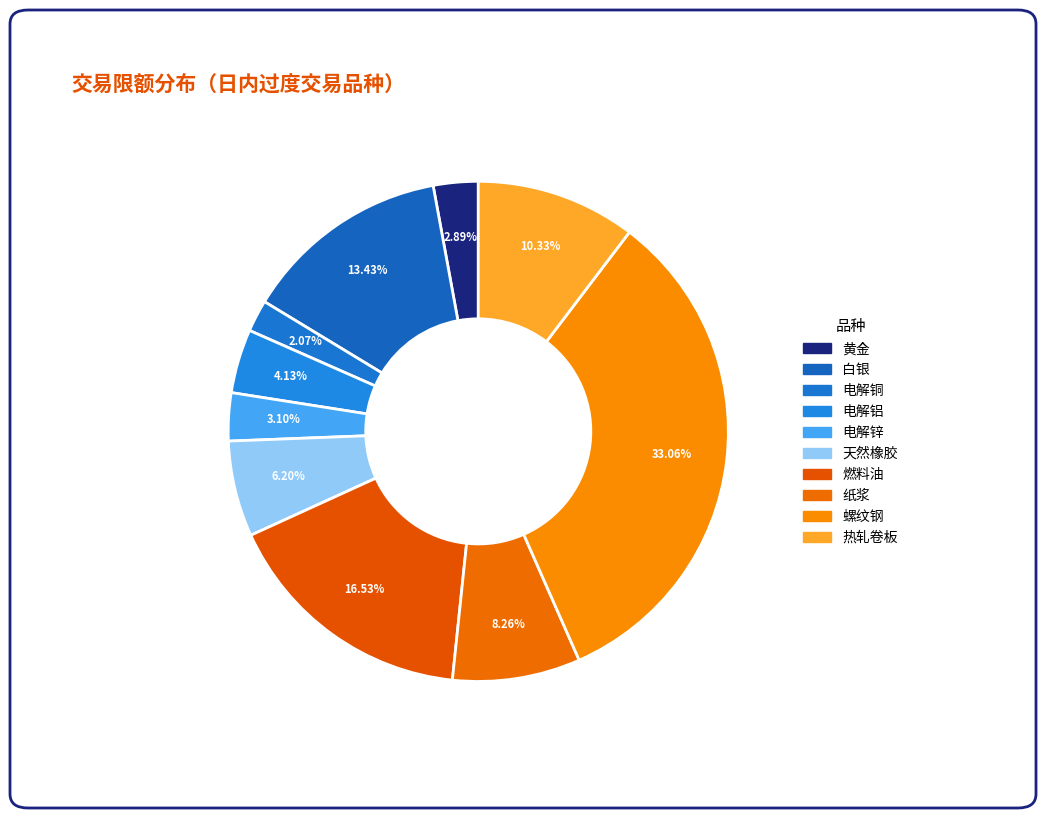

Approximately how many times larger is the value at 电解铝 compared to 黄金?

1.4